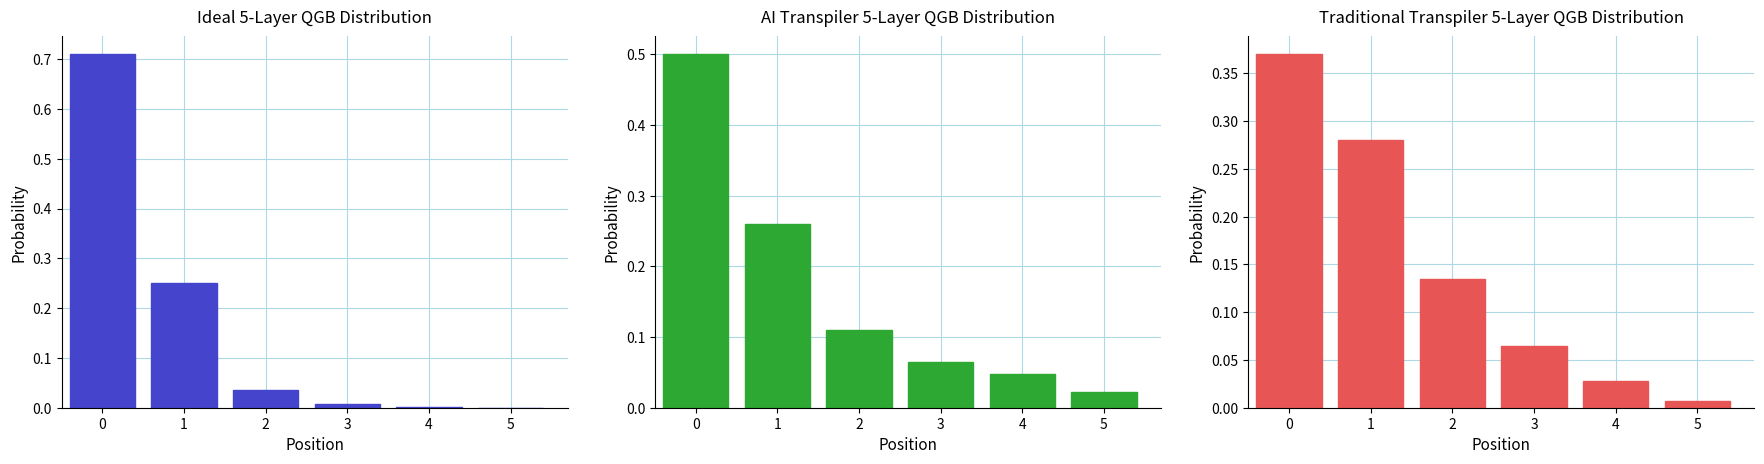

What is the difference between the highest and lowest values at 3?

0.1